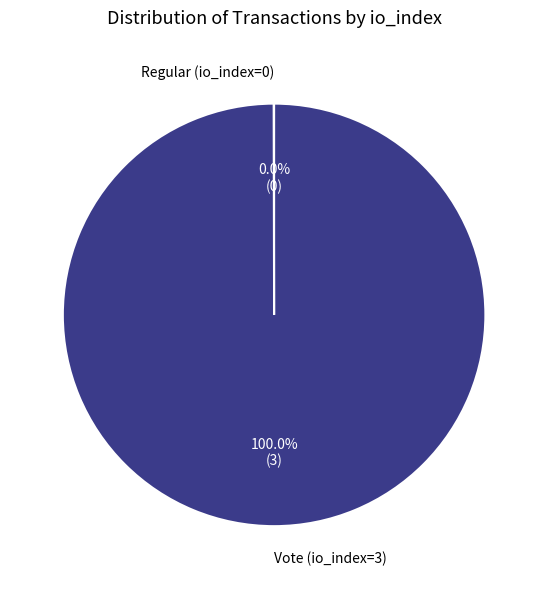

Which category has the biggest portion of the pie?

Vote (io_index=3)